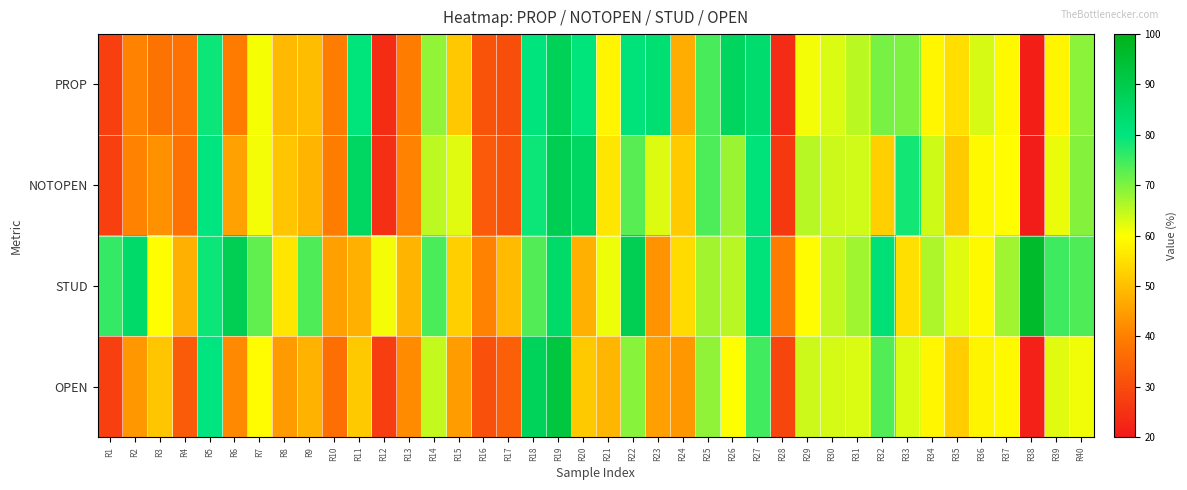

Reading right to left, transcribe all the data shown in this chart.

PROP: R40=69.2	R39=58.5	R38=21.3	R37=59.1	R36=63.2	R35=54.9	R34=58.6	R33=70.1	R32=70.7	R31=65.4	R30=62.9	R29=60.8	R28=23.6	R27=83.5	R26=86.2	R25=74.2	R24=47.3	R23=82.4	R22=80.8	R21=58.5	R20=80.6	R19=87.5	R18=80.2	R17=30.6	R16=31.5	R15=51.5	R14=68.5	R13=39.7	R12=23.9	R11=80.6	R10=39.6	R9=49.7	R8=49.1	R7=60.7	R6=39.2	R5=78.9	R4=37.6	R3=37.8	R2=40.6	R1=27.6
NOTOPEN: R40=69.6	R39=61.6	R38=20.9	R37=59.7	R36=59.1	R35=51.8	R34=63.8	R33=78.4	R32=52.5	R31=63.7	R30=64.1	R29=65.8	R28=26.1	R27=80.6	R26=67.9	R25=74.0	R24=51.7	R23=62.7	R22=73.1	R21=56.1	R20=85.4	R19=88.9	R18=79.0	R17=31.1	R16=32.7	R15=62.5	R14=65.2	R13=40.5	R12=24.4	R11=85.4	R10=39.6	R9=48.3	R8=51.0	R7=60.9	R6=45.4	R5=79.9	R4=37.6	R3=43.0	R2=40.6	R1=27.6
STUD: R40=73.8	R39=75.1	R38=96.5	R37=67.6	R36=59.1	R35=62.6	R34=66.5	R33=55.1	R32=81.8	R31=67.5	R30=64.8	R29=59.5	R28=39.5	R27=80.9	R26=65.5	R25=67.2	R24=54.5	R23=43.1	R22=88.5	R21=61.4	R20=47.7	R19=84.3	R18=73.5	R17=49.4	R16=40.6	R15=52.6	R14=74.2	R13=48.4	R12=60.8	R11=47.7	R10=45.0	R9=73.8	R8=56.2	R7=72.4	R6=88.5	R5=78.9	R4=47.7	R3=60.0	R2=84.4	R1=75.9
OPEN: R40=61.2	R39=62.4	R38=21.7	R37=59.1	R36=58.3	R35=52.3	R34=58.6	R33=62.9	R32=73.6	R31=62.9	R30=63.3	R29=64.0	R28=28.7	R27=74.9	R26=59.9	R25=68.6	R24=44.0	R23=45.1	R22=69.2	R21=48.6	R20=51.7	R19=92.3	R18=87.0	R17=33.8	R16=31.0	R15=44.7	R14=64.6	R13=42.1	R12=27.3	R11=51.7	R10=36.9	R9=48.1	R8=44.3	R7=59.4	R6=41.6	R5=79.9	R4=33.0	R3=51.1	R2=43.8	R1=27.6